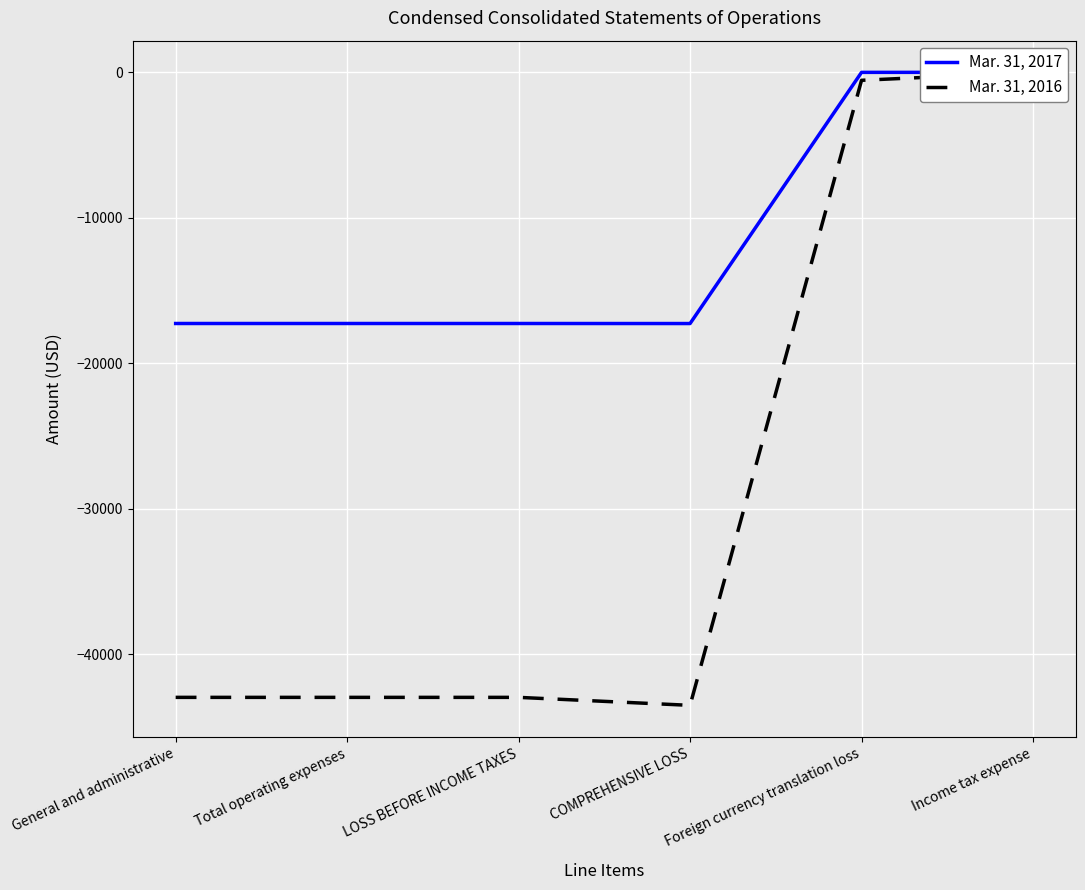

Is the value of Mar. 31, 2016 at Foreign currency translation loss greater than the value of Mar. 31, 2017 at COMPREHENSIVE LOSS?

Yes